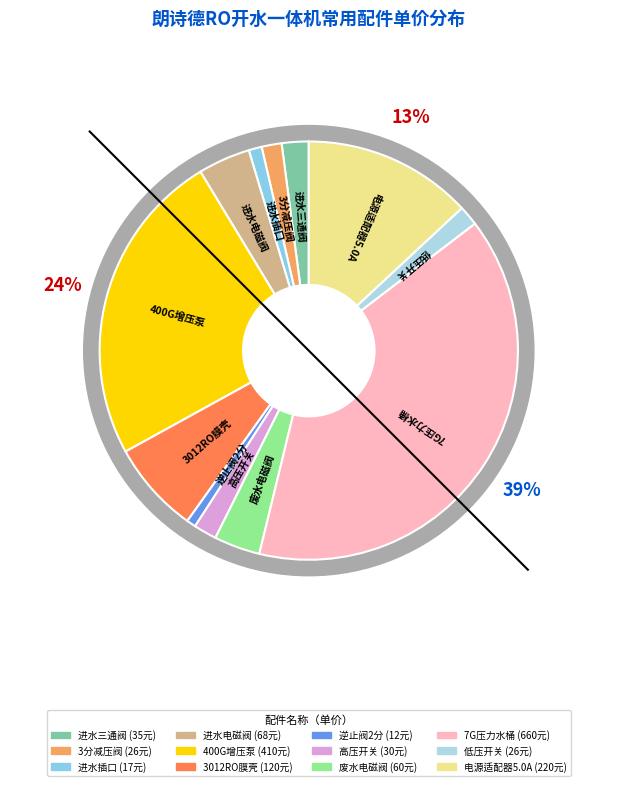

What portion of the pie excludes 进水插口?

99.0%